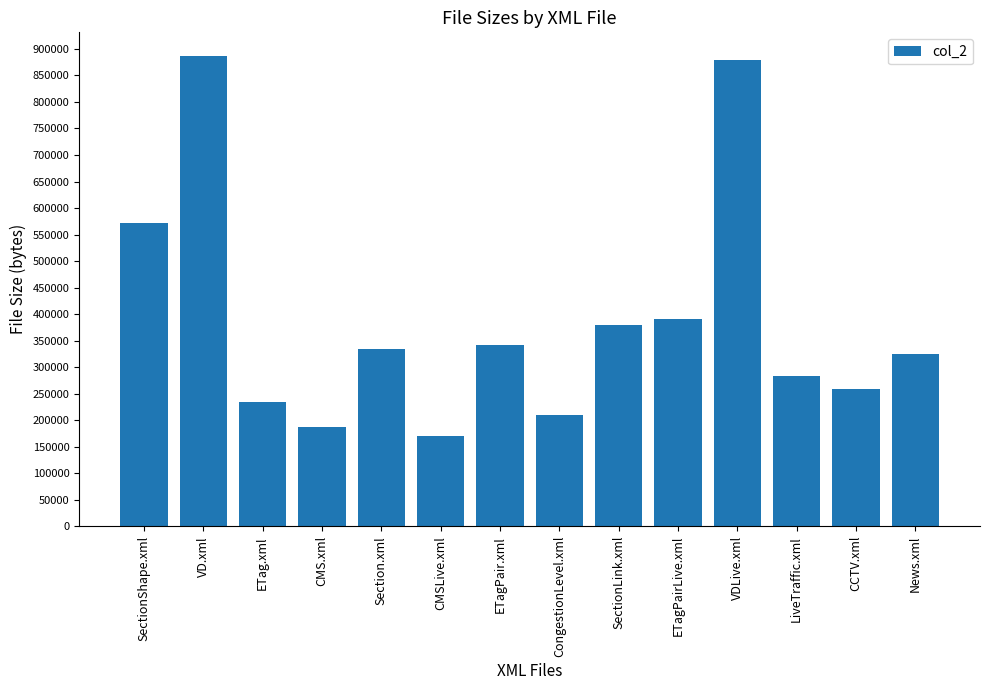

Does the chart contain any negative values?

No